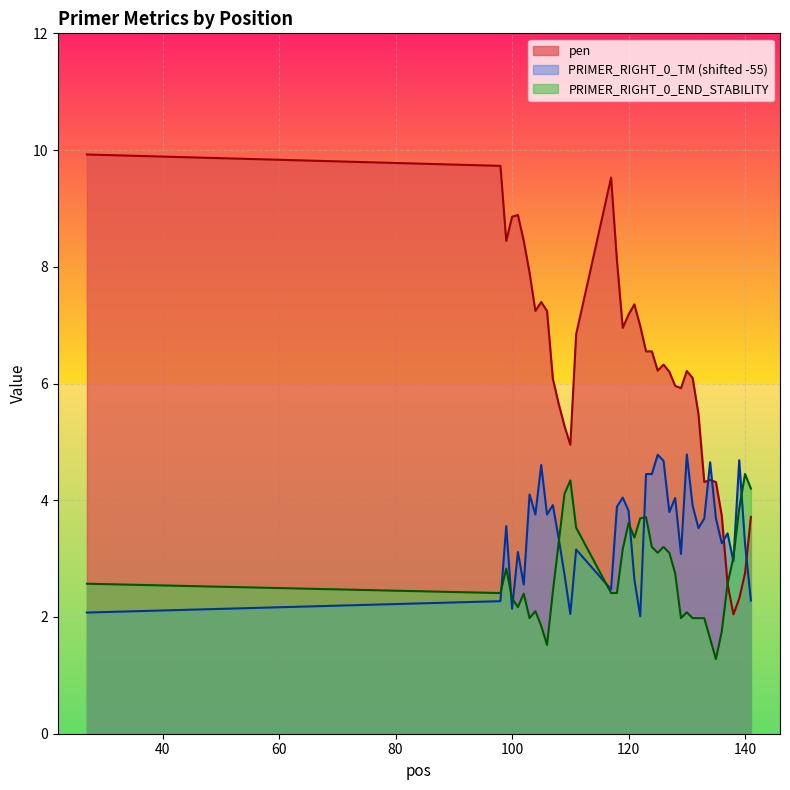

Reading left to right, transcribe all the data shown in this chart.

pen: 9.9	9.7	8.4	8.9	8.9	8.4	7.9	7.2	7.4	7.2	6.1	5.7	5.3	4.9	6.8	9.5	8.1	7.0	7.2	7.4	7.0	6.6	6.6	6.2	6.3	6.2	6.0	5.9	6.2	6.1	5.5	4.3	4.3	4.3	3.7	2.6	2.0	2.3	2.8	3.7
PRIMER_RIGHT_0_TM: 2.1	2.3	3.6	2.1	3.1	2.6	4.1	3.8	4.6	3.8	3.9	3.3	2.7	2.0	3.2	2.5	3.9	4.0	3.8	2.6	2.0	4.4	4.4	4.8	4.7	3.8	4.0	3.1	4.8	3.9	3.5	3.7	4.7	3.7	3.3	3.4	3.0	4.7	3.2	2.3
PRIMER_RIGHT_0_END_STABILITY: 2.6	2.4	2.8	2.3	2.2	2.4	2.0	2.1	1.9	1.5	2.4	3.3	4.1	4.3	3.5	2.4	2.4	3.2	3.6	3.4	3.7	3.7	3.2	3.1	3.2	3.1	2.8	2.0	2.1	2.0	2.0	2.0	1.6	1.3	1.8	2.6	3.0	3.9	4.5	4.2